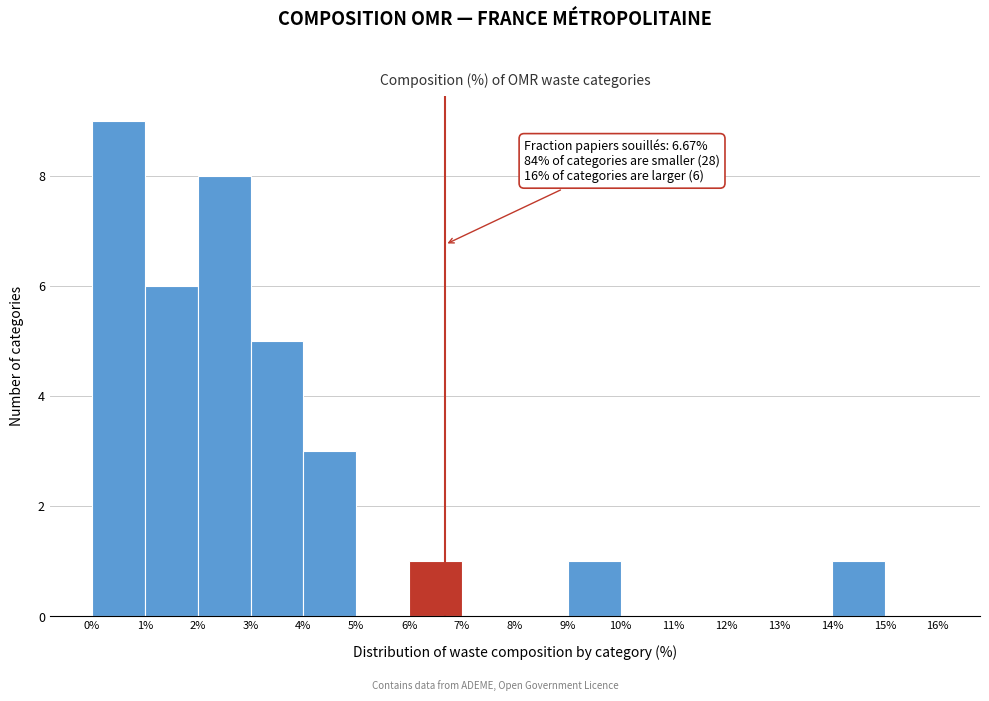

Over which range of the x-axis is the bar tallest?

0% to 1%